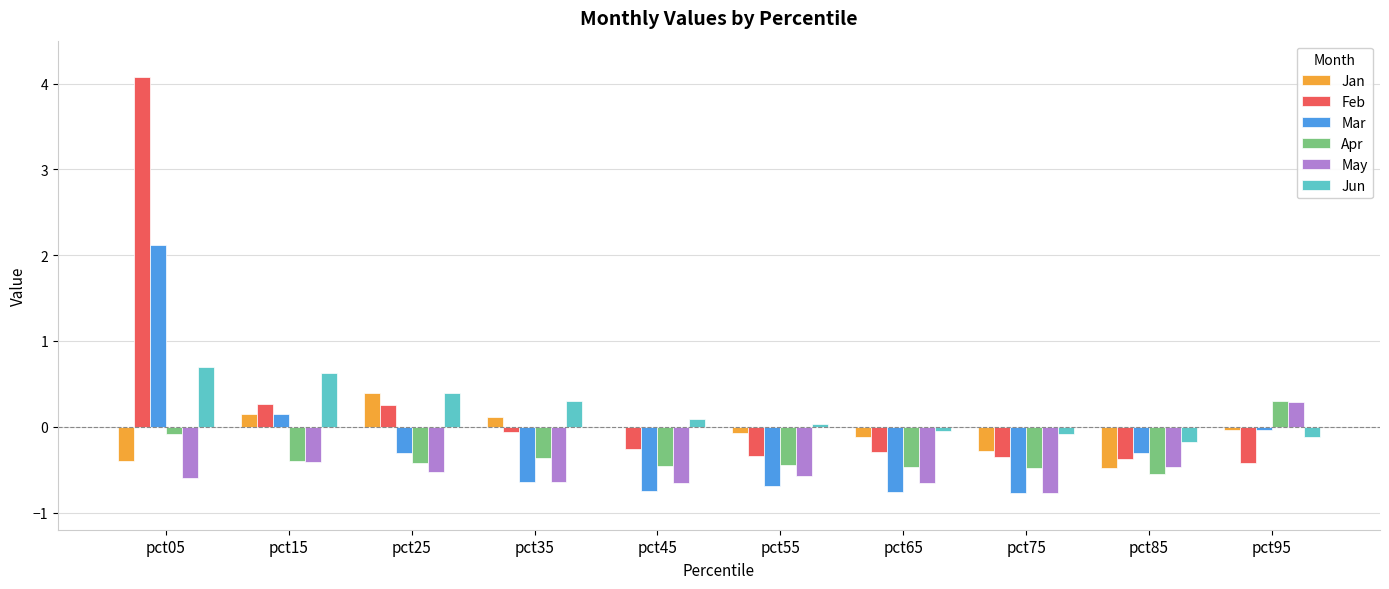

At which category is the sum across all series the highest?

pct05